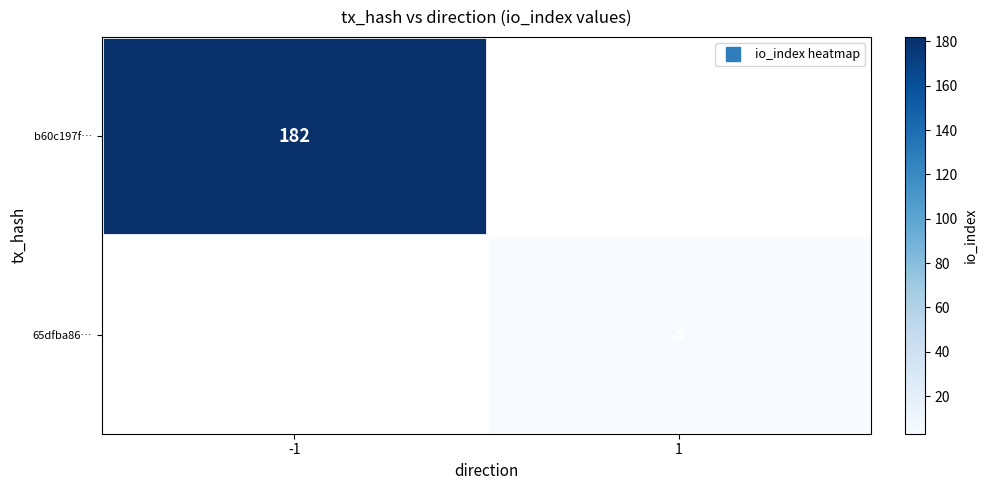

Which series has the largest range (max minus min)?

b60c197f…